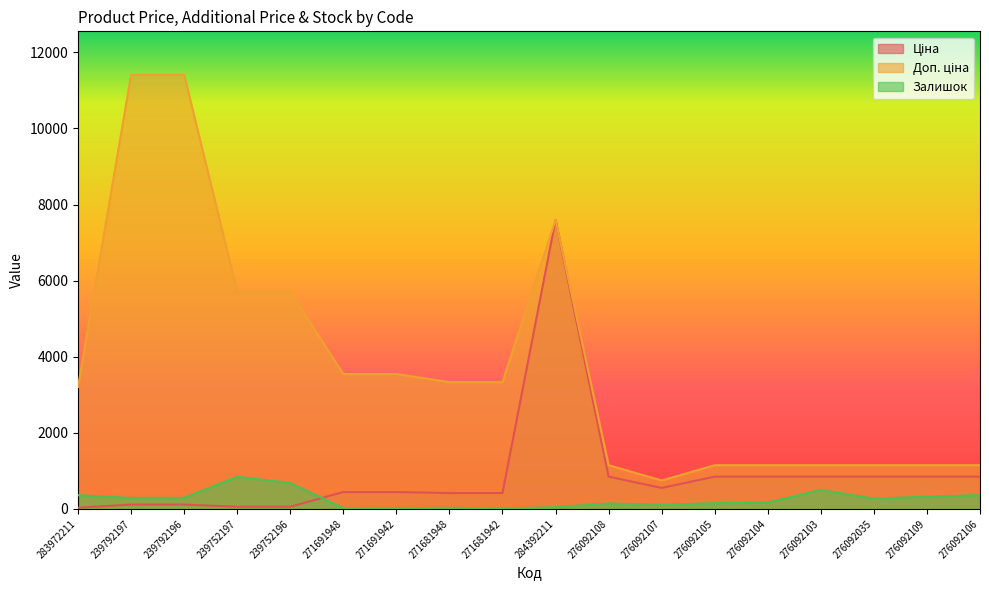

Between 239792197 and 276092108, which is larger?

276092108